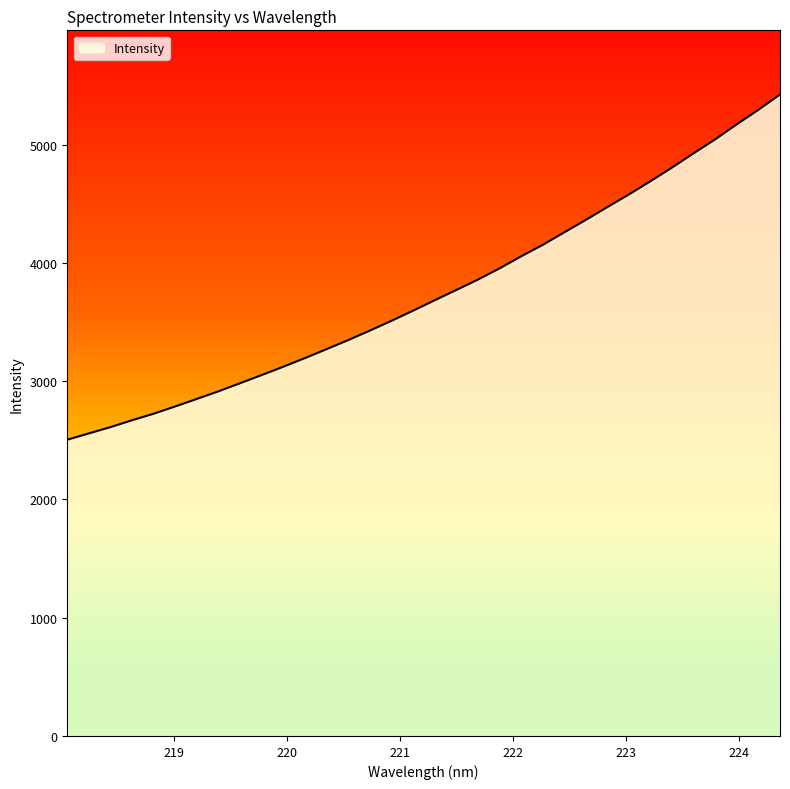

What is the smallest value displayed?

2504.7